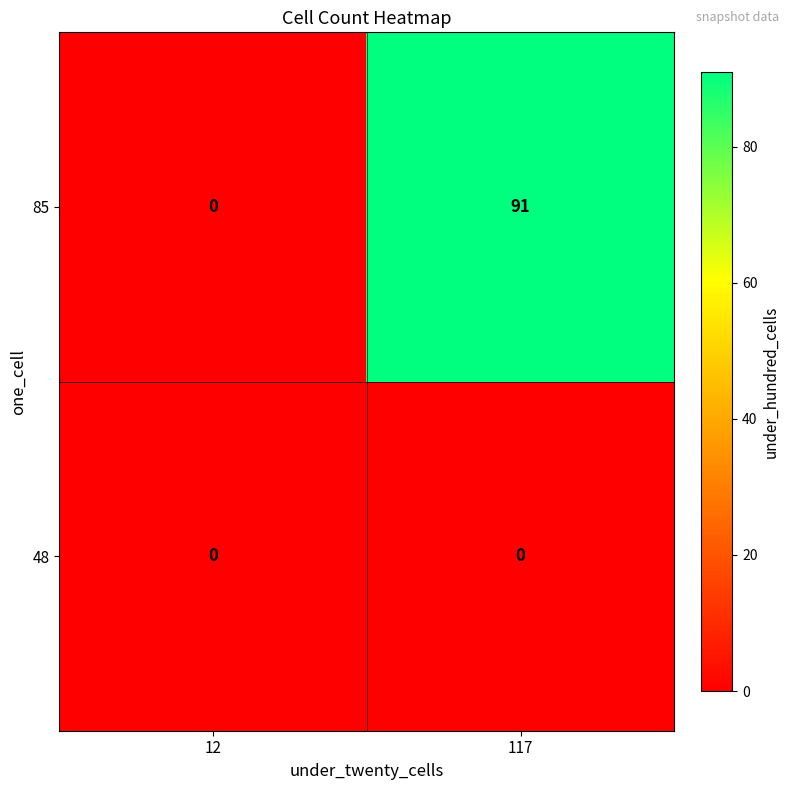

What is the difference between the highest and lowest values at 117?

91